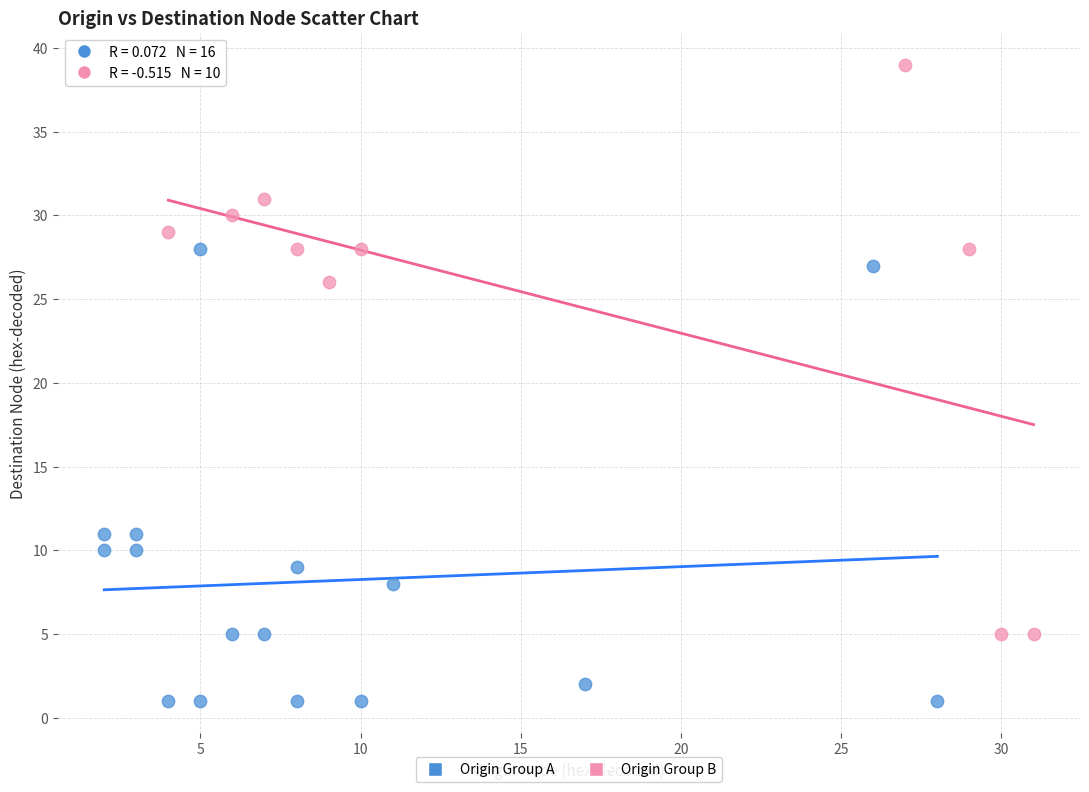

Which series reaches the minimum Y coordinate?

Origin Group A